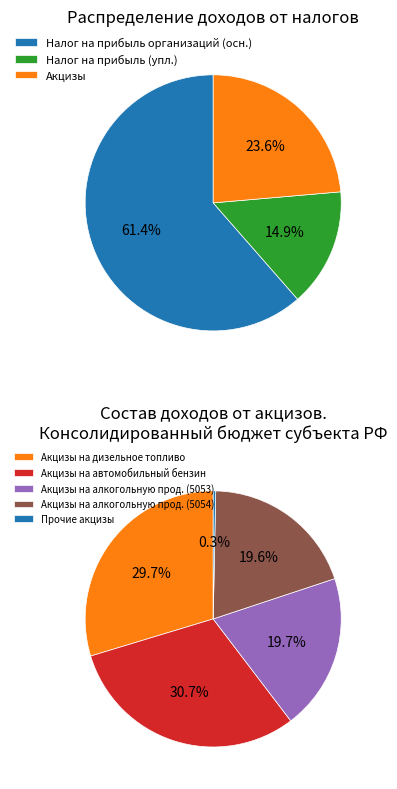

What is the total percentage of Доходы от акцизов and Доходы от налога на прибыль?

100.0%